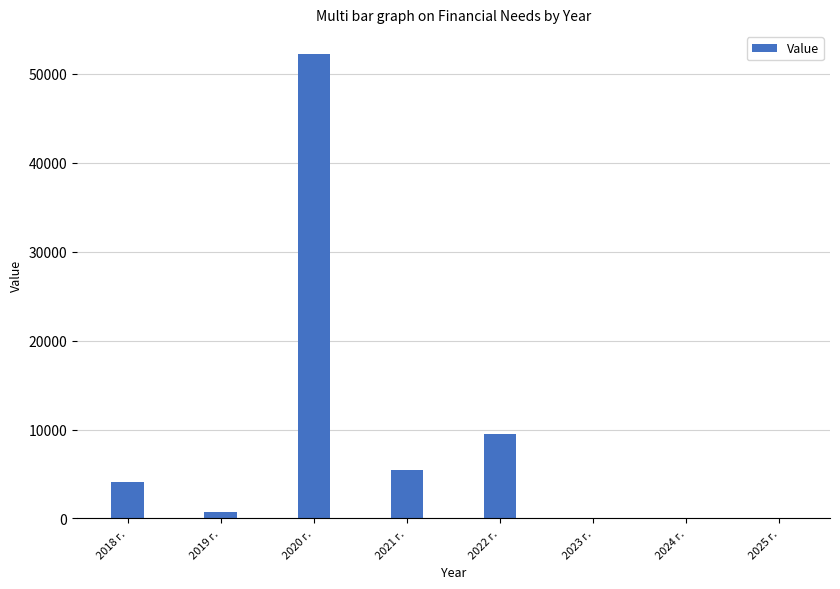

Which label corresponds to the largest value in the chart?

2020 г.